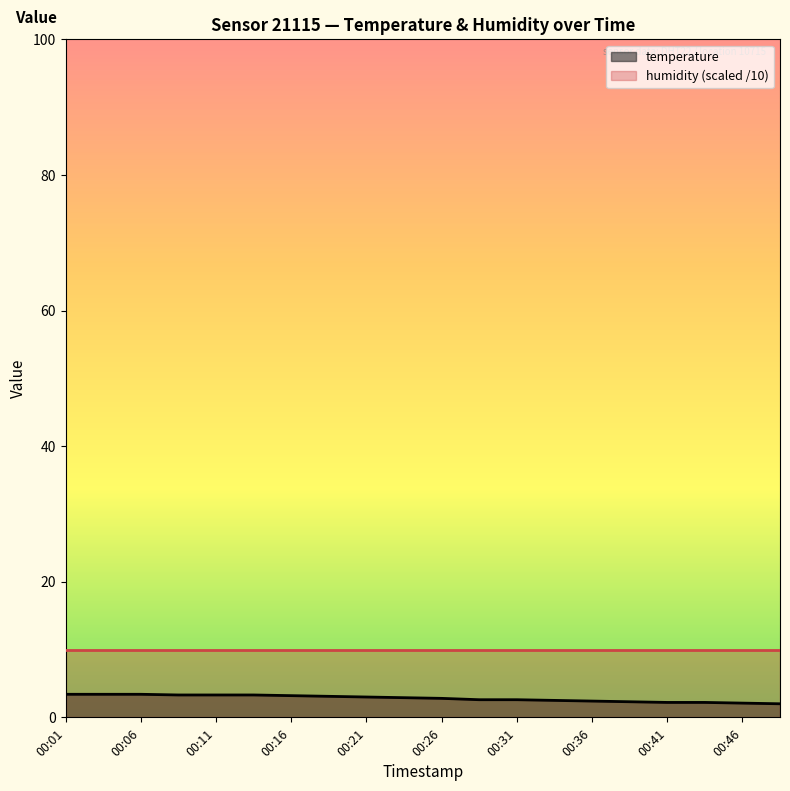

True or false: the data has more than 2 interior local peaks.

False